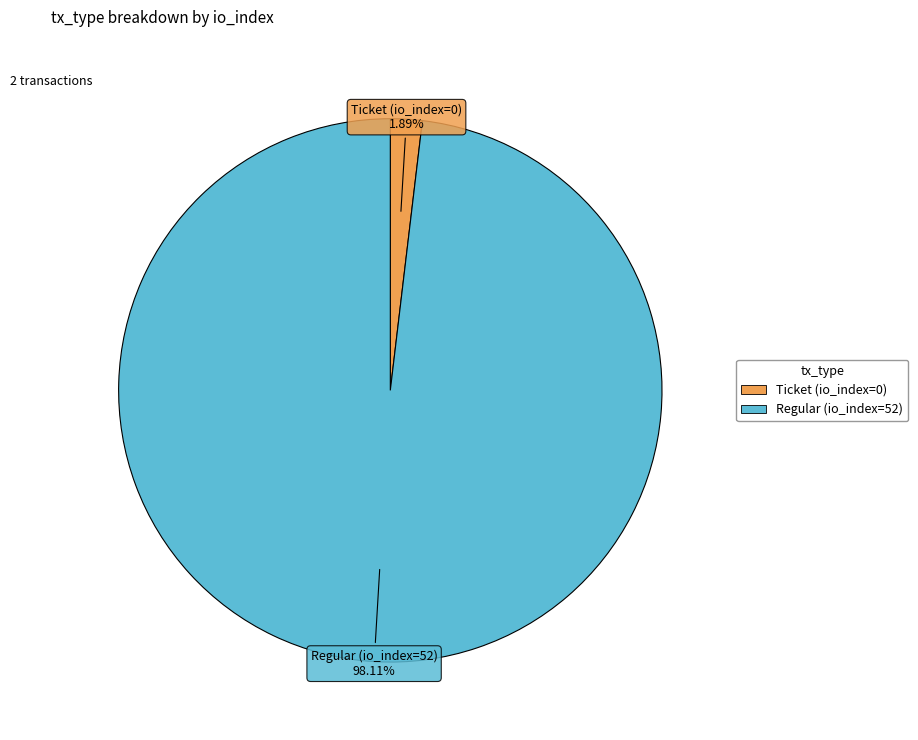

To the nearest percent, what is the difference between the Regular (io_index=52) and Ticket (io_index=0) slice percentages?

96%